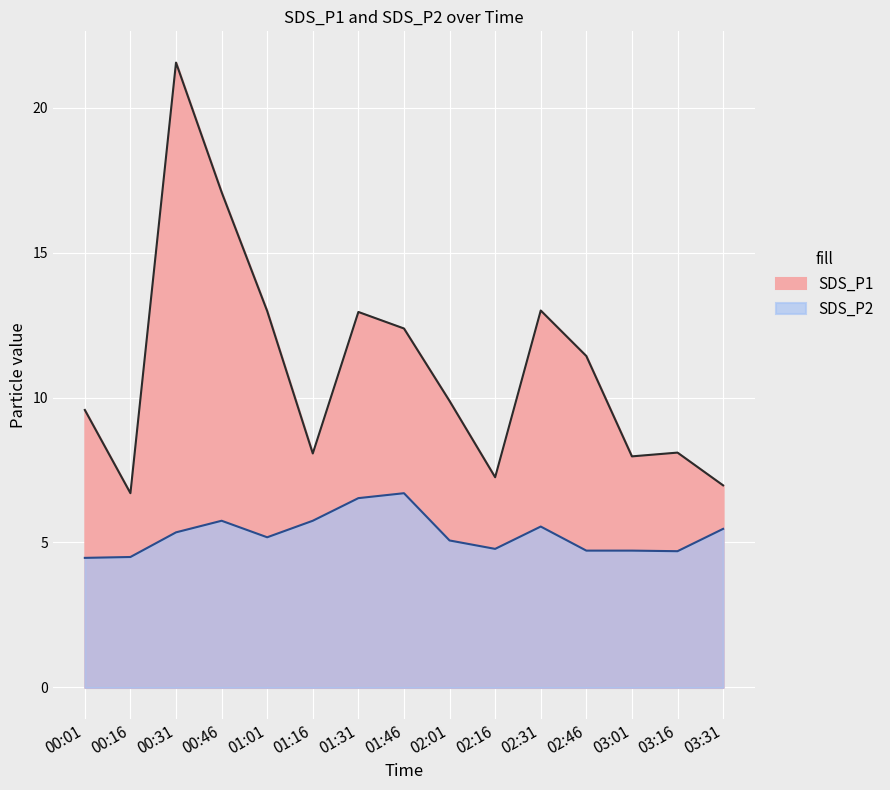

At which category is the sum across all series the highest?

00:31